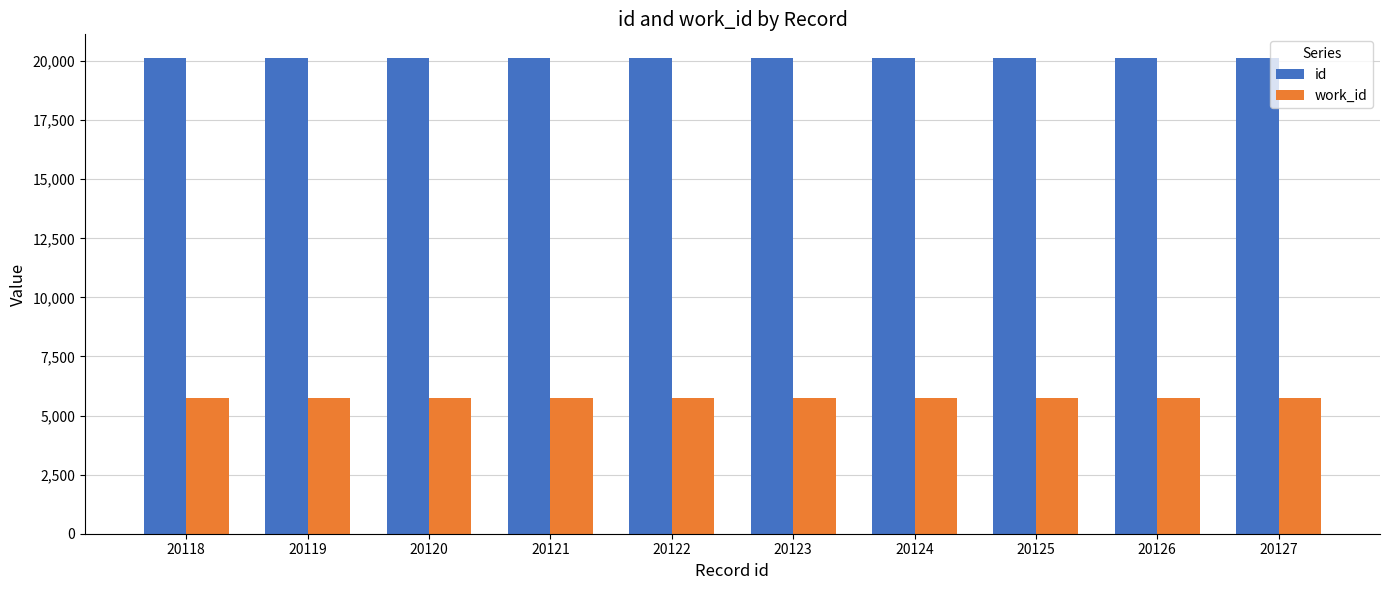

Is the value of id at 20122 greater than the value of work_id at 20121?

Yes